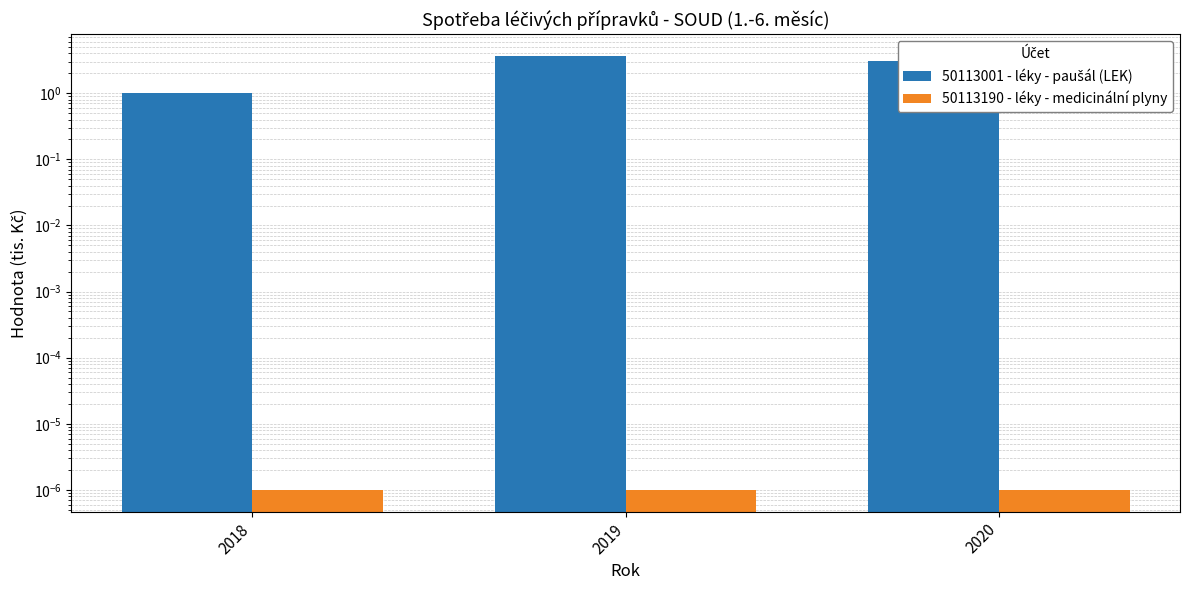

Which series changed the most between 2019 and 2020?

50113001 - léky - paušál (LEK)